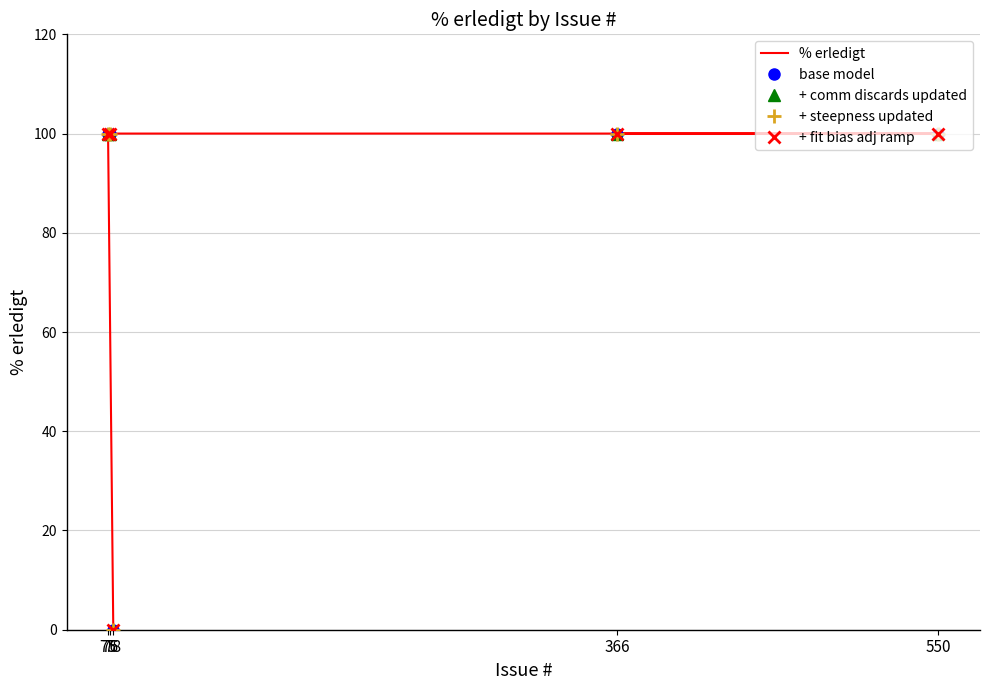

Reading right to left, extract all data points from this chart.

% erledigt: 78=0	75=100	76=100	550=100	366=100
base model: 78=0	75=100	76=100	550=100	366=100
+ comm discards updated: 78=0	75=100	76=100	550=100	366=100
+ steepness updated: 78=0	75=100	76=100	550=100	366=100
+ fit bias adj ramp: 78=0	75=100	76=100	550=100	366=100